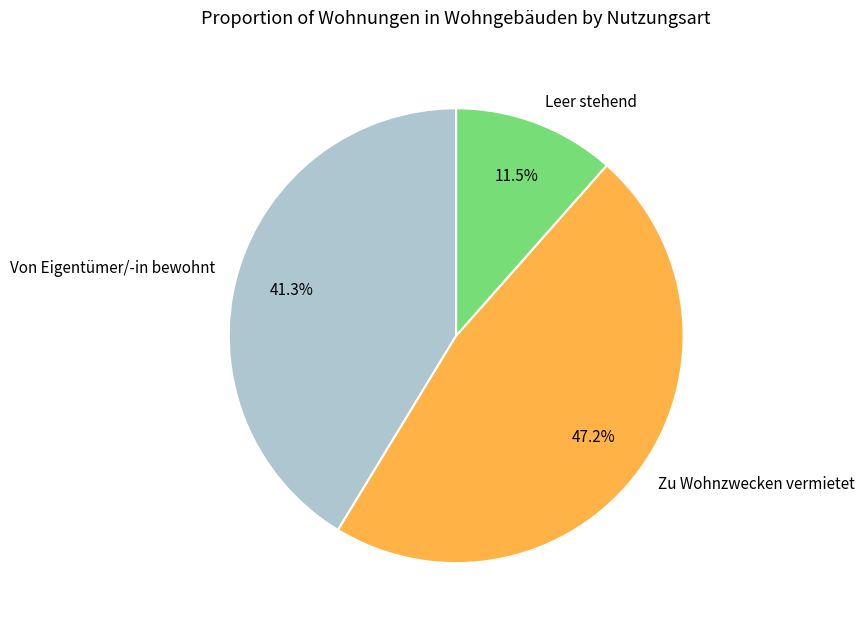

Rank the categories by value from lowest to highest.

Leer stehend, Von Eigentümer/-in bewohnt, Zu Wohnzwecken vermietet